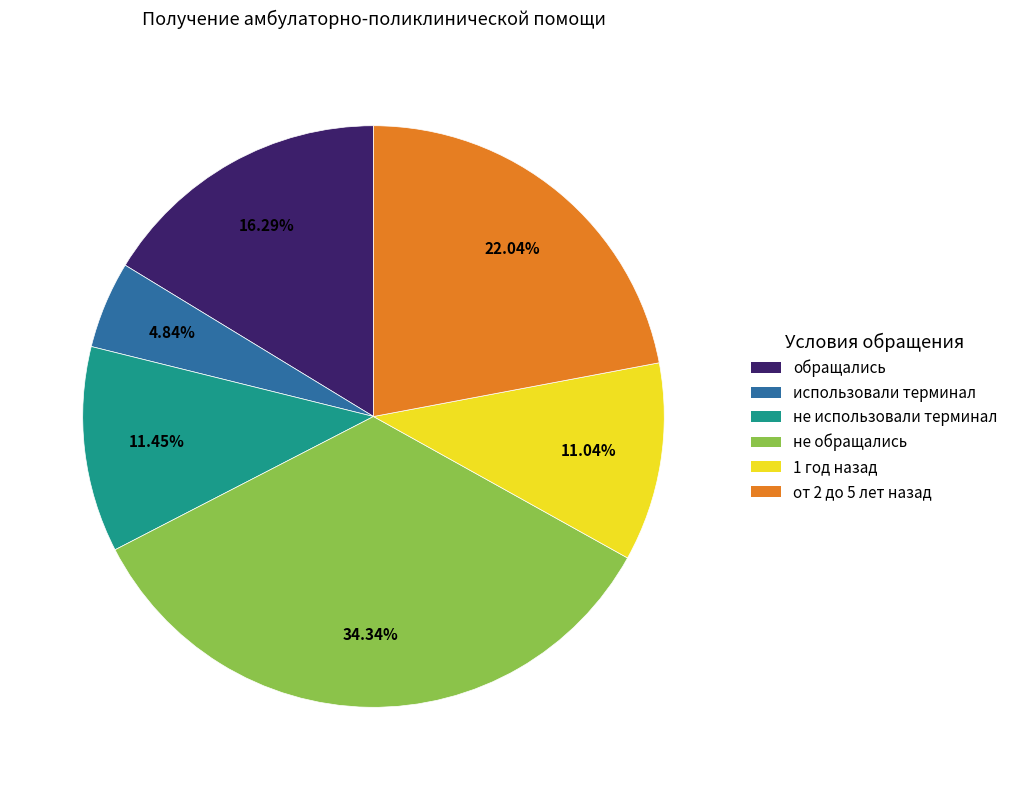

Is there a majority slice in this chart?

No